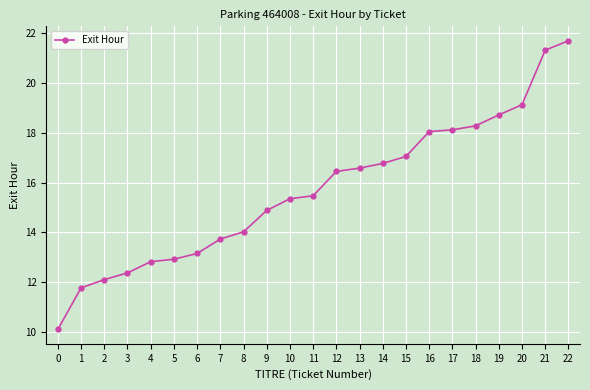

Is it true that the value at 15 is 17.1?

True